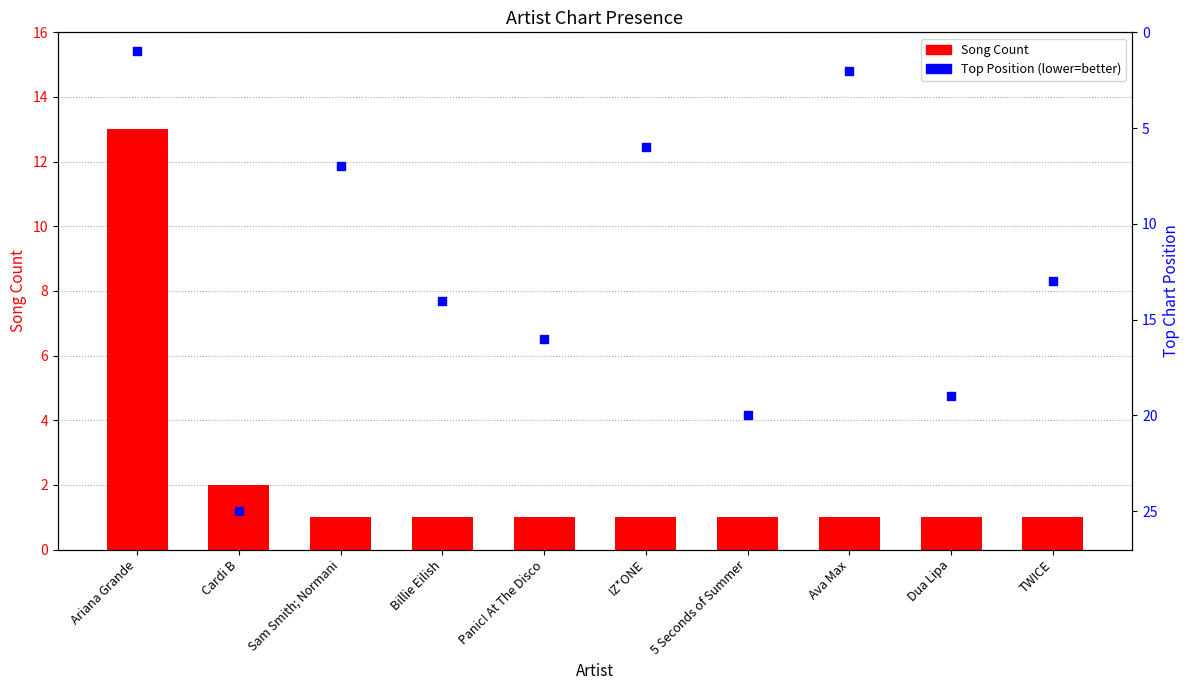

Which series reaches the minimum Y coordinate?

Song Count